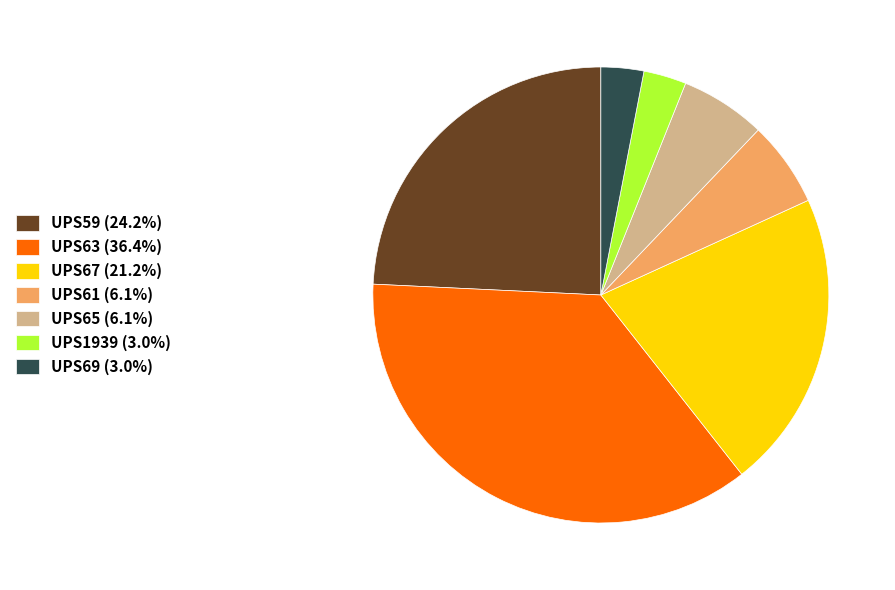

True or false: UPS65 accounts for 6% of the total.

True